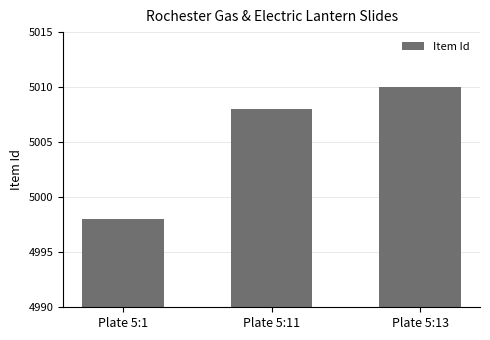

What is the approximate value at Plate 5:11, to the nearest 10?

5010